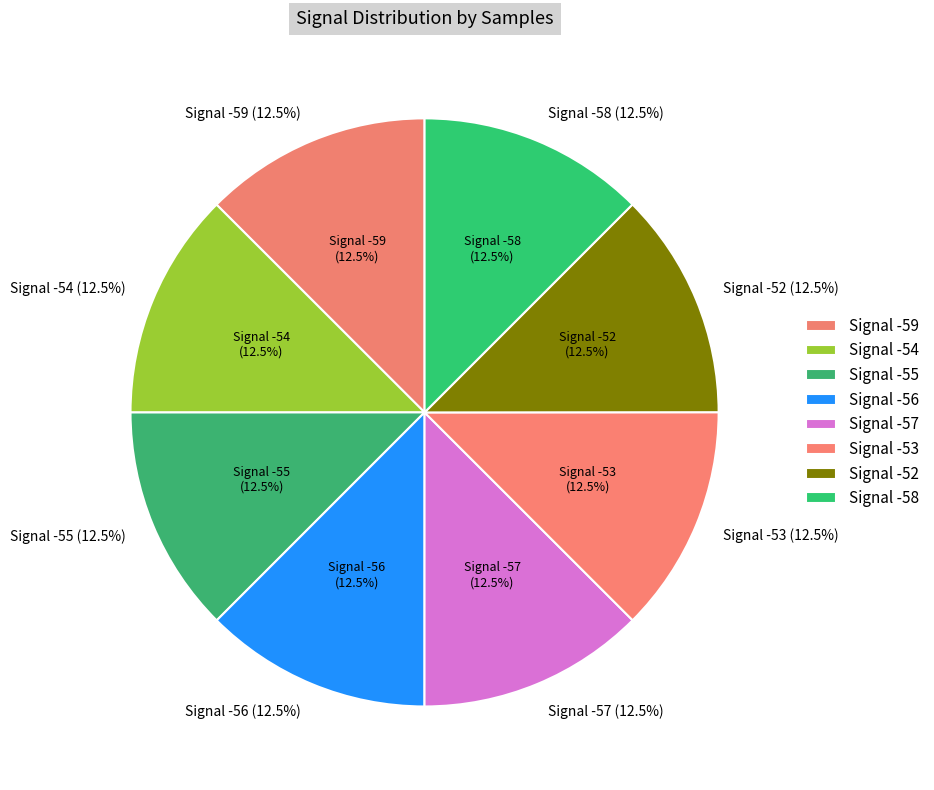

The -52 slice represents 21% of the pie. True or false?

False